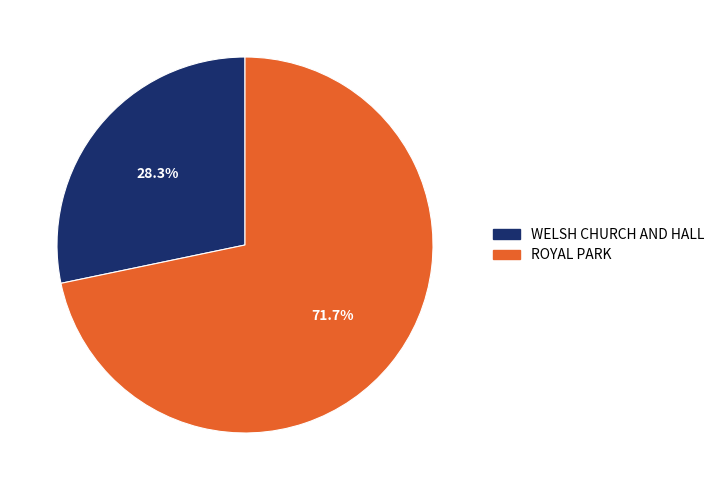

To the nearest percent, what percentage of the pie is ROYAL PARK?

72%